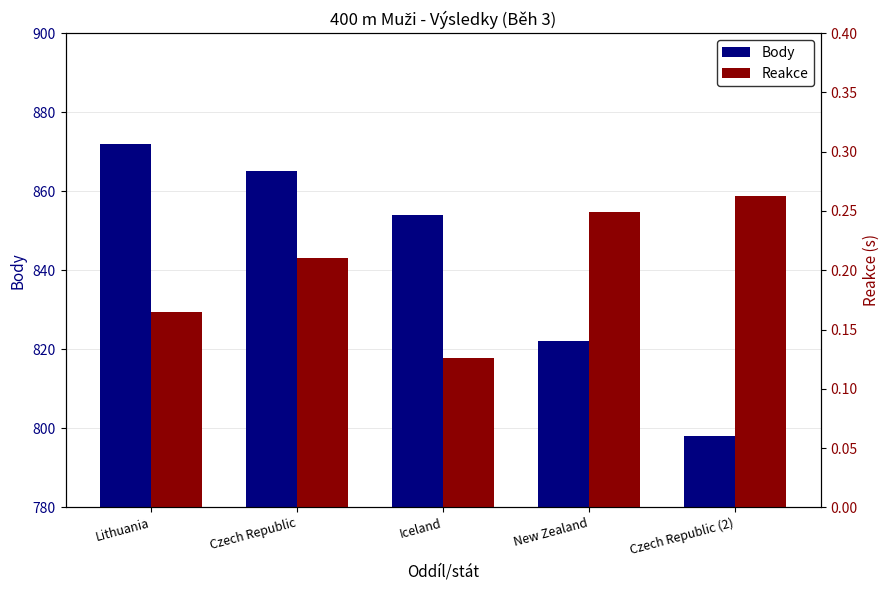

Which category has the lowest value in the Reakce series?

Iceland